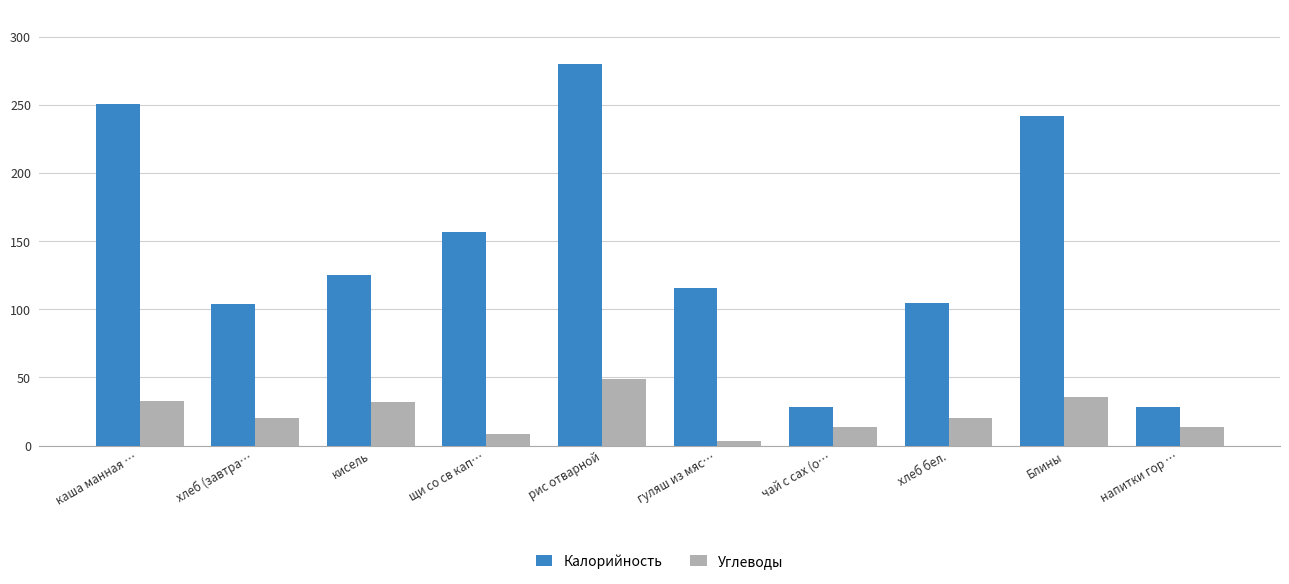

How many values in the Углеводы series exceed 20?

6